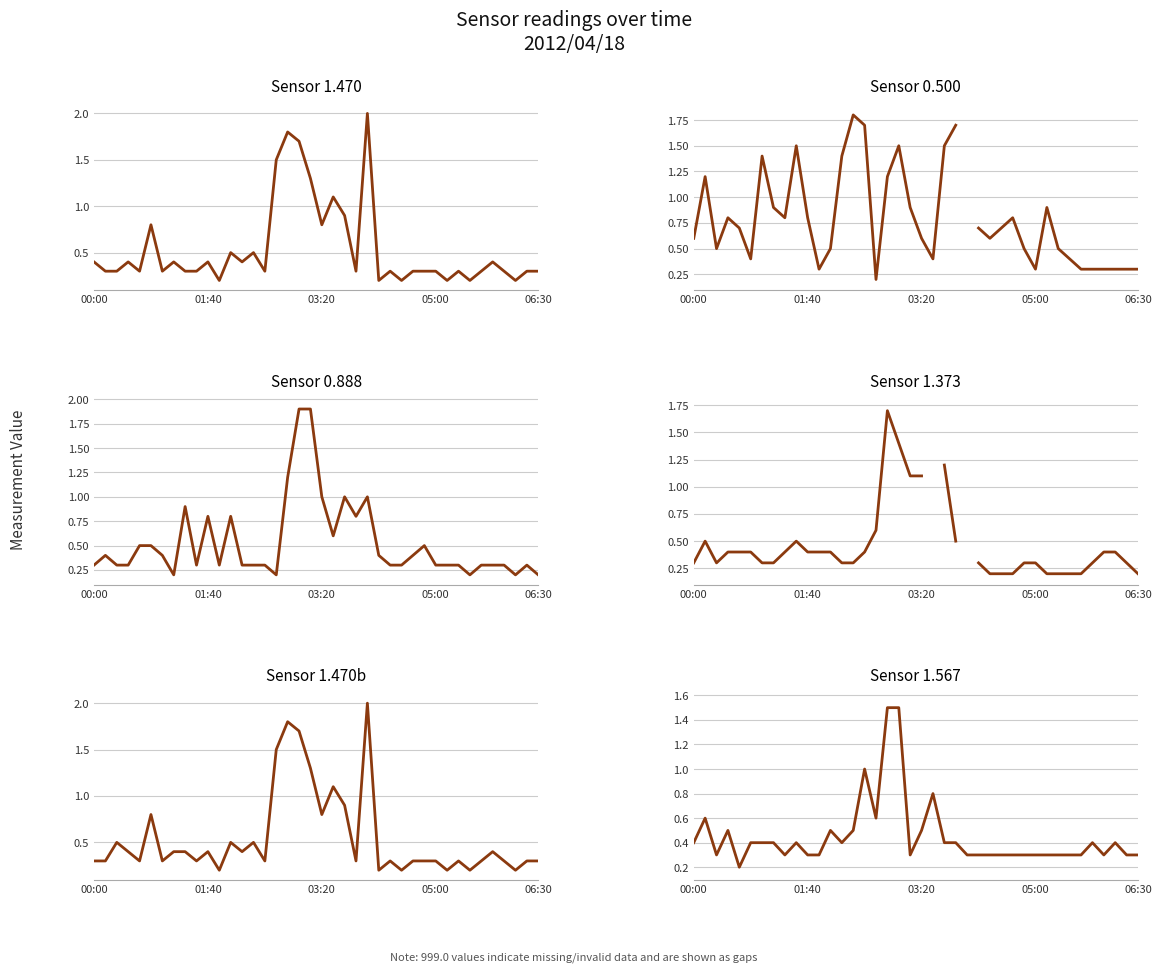

How many intersections are there between col_15 (1.470) and col_3 (0.500)?

4